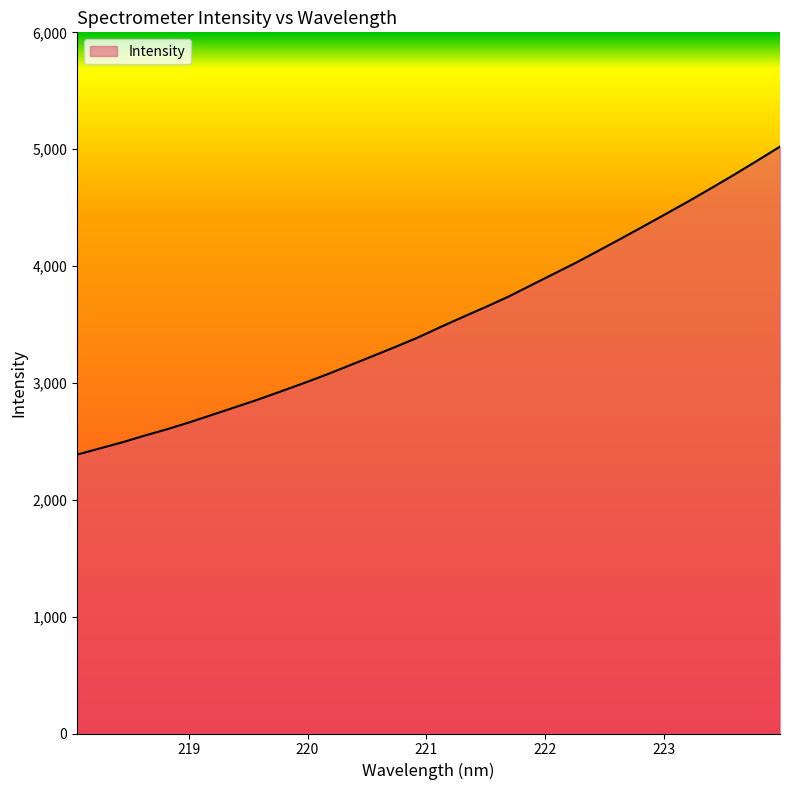

What is the maximum value shown in the chart?

5021.9